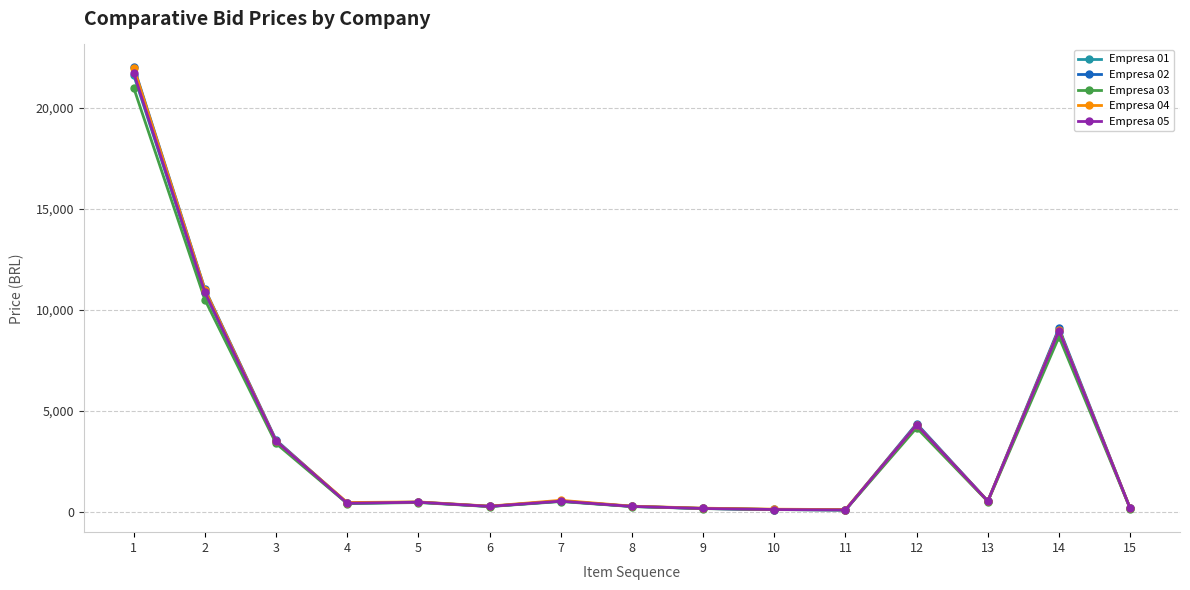

Which category has the highest value in the Empresa 03 series?

1